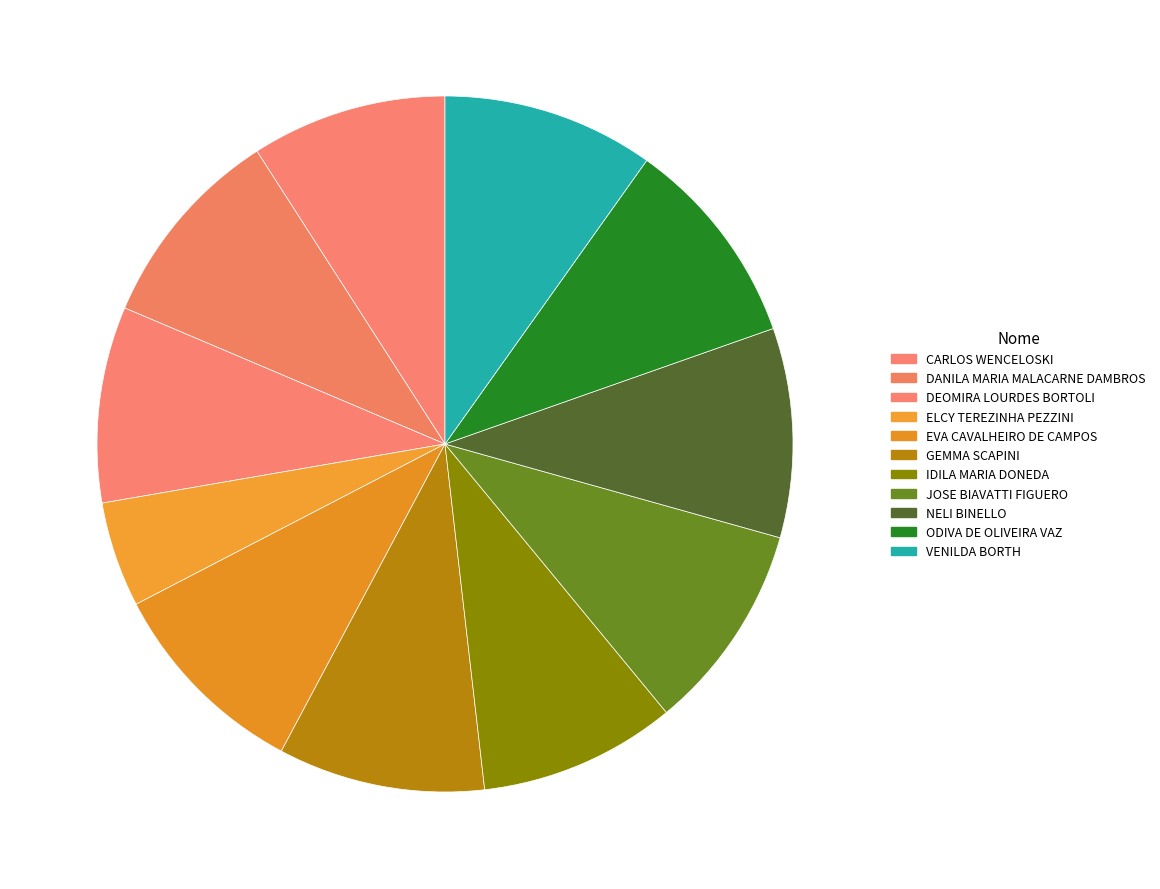

To the nearest percent, what is the average slice percentage?

9%